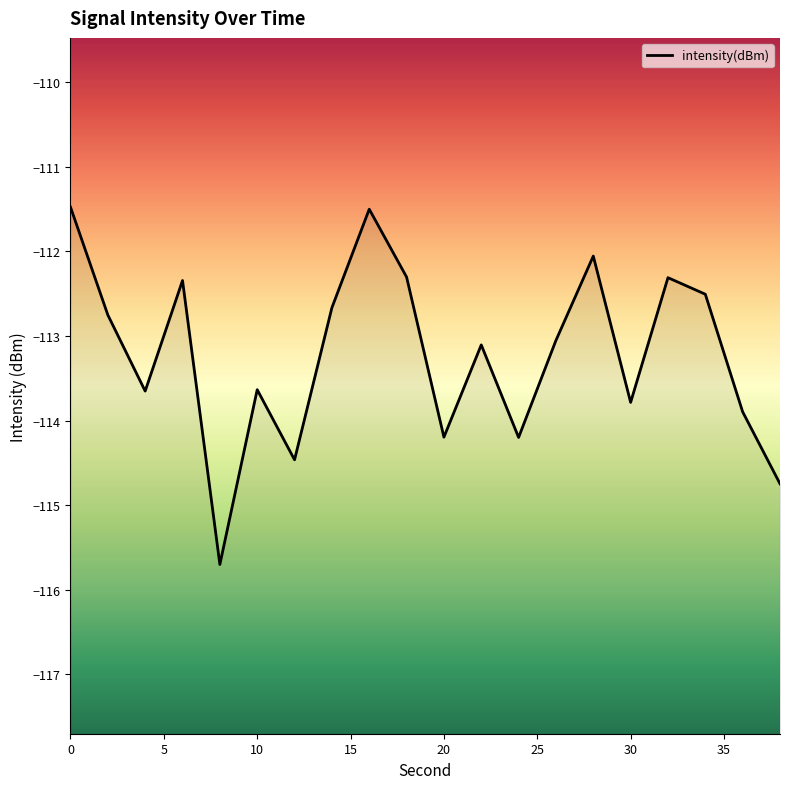

Does the chart display data point markers on the line(s)?

No